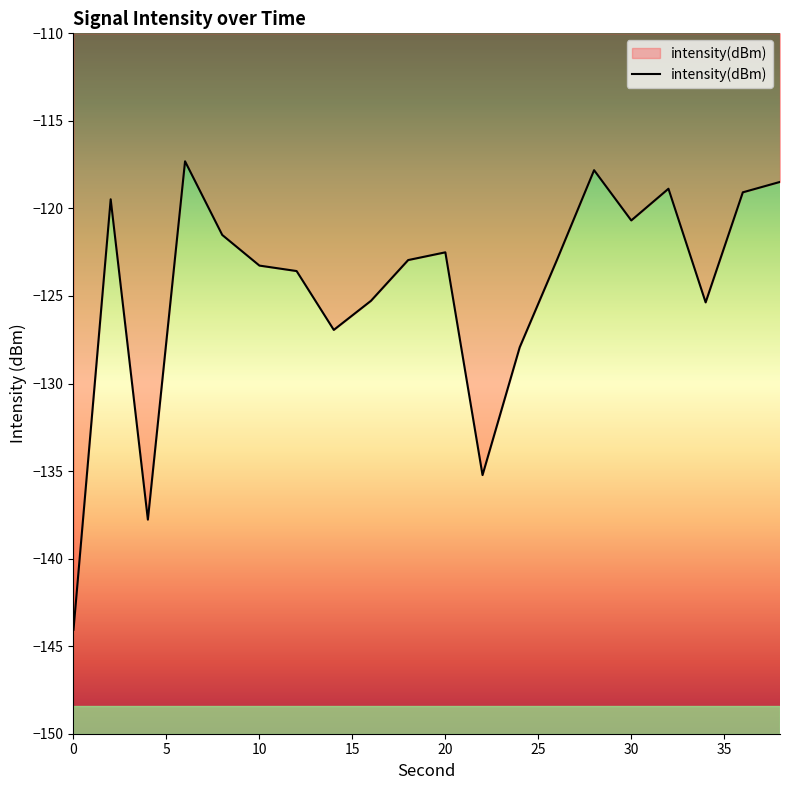

What is the greatest value displayed?

-117.3